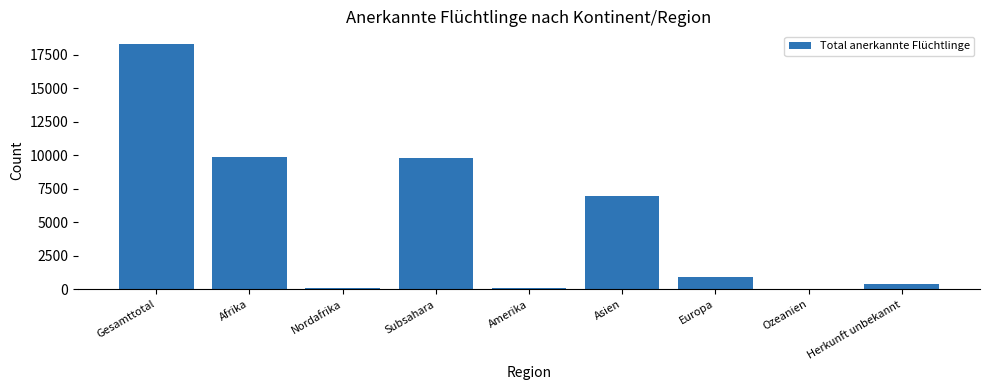

What is the difference between the values at Gesamttotal and Nordafrika?

18251